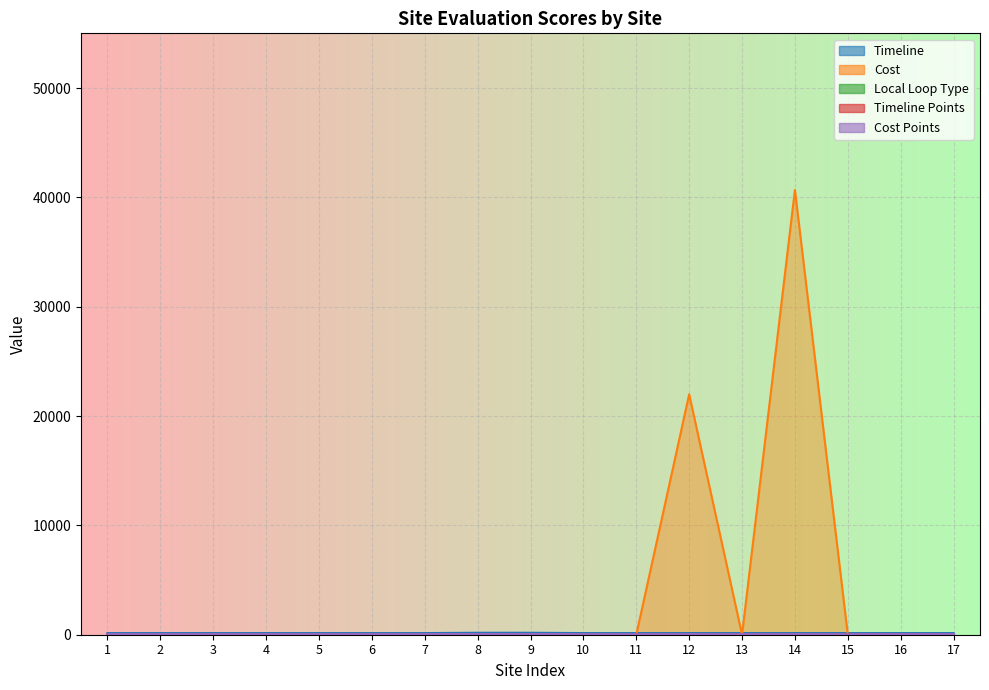

Reading right to left, transcribe all the data shown in this chart.

Timeline: 17=150	16=150	15=150	14=150	13=150	12=150	11=150	10=150	9=180	8=180	7=150	6=150	5=150	4=150	3=150	2=150	1=150
Cost: 17=0	16=0	15=0	14=40676	13=0	12=21984	11=0	10=0	9=0	8=0	7=0	6=0	5=0	4=0	3=0	2=0	1=0
Local Loop Type: 17=0	16=0	15=0	14=40	13=0	12=40	11=0	10=0	9=0	8=0	7=0	6=0	5=0	4=0	3=0	2=0	1=0